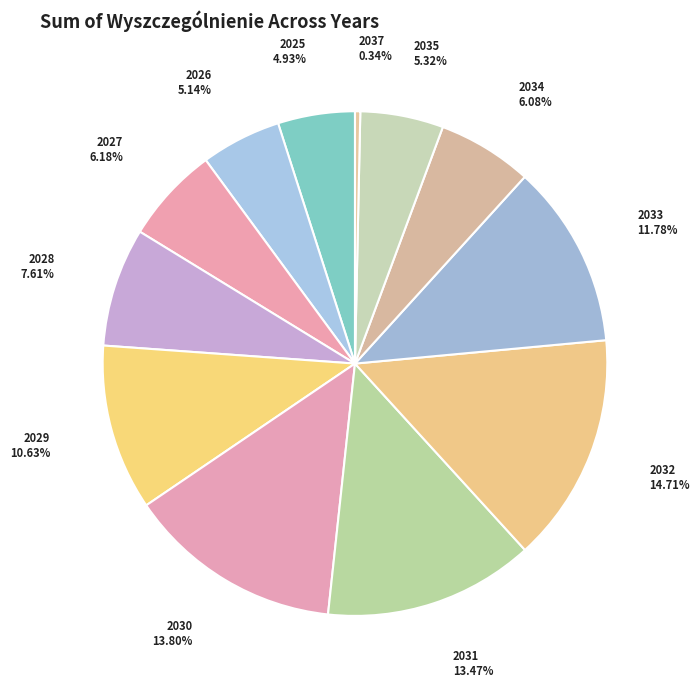

Do 2037 and 2025 together represent more than half of the pie?

No